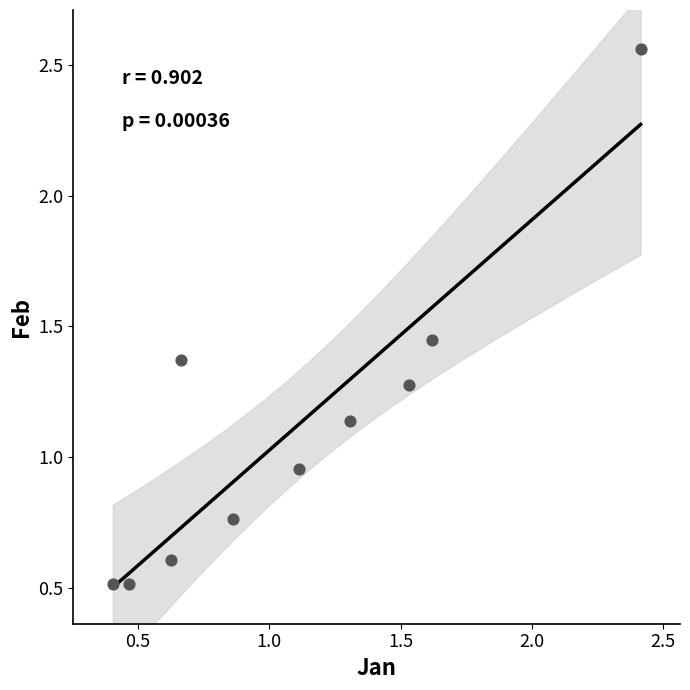

What is the range of Y values (max minus min)?

2.0